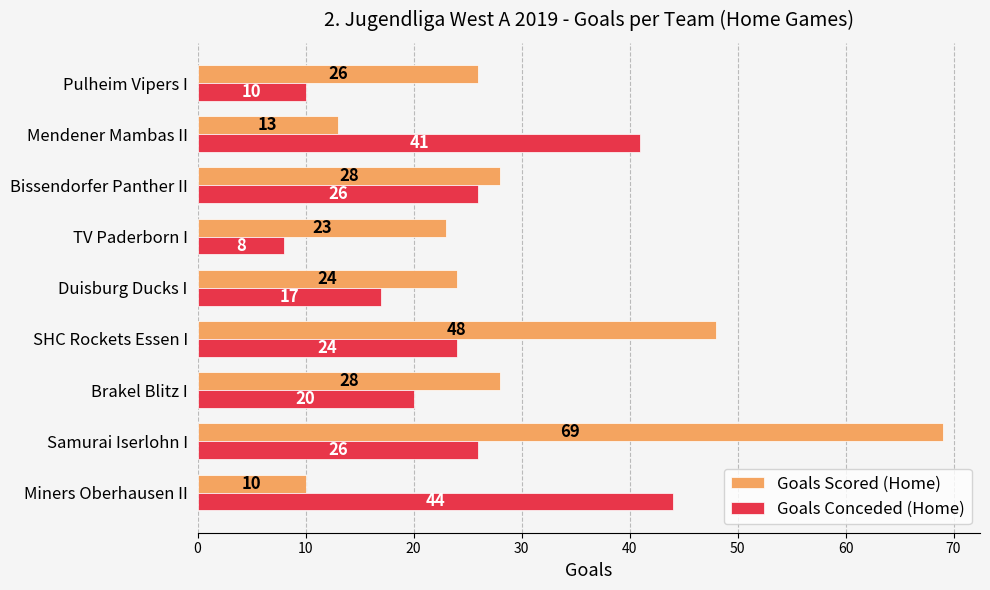

True or false: Goals Scored (Home) has a value of 19 at Mendener Mambas II.

False